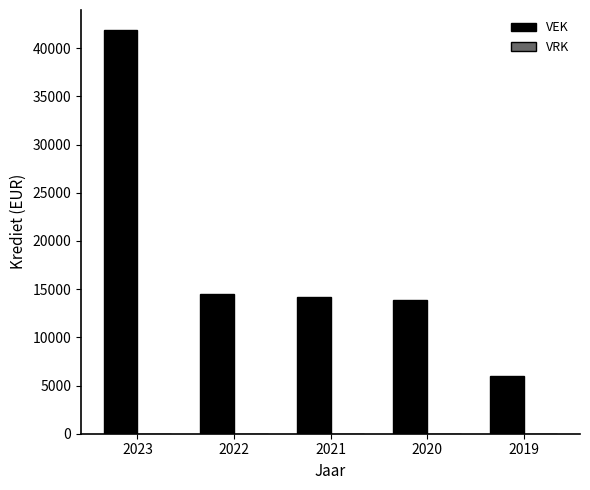

How many series are shown in this chart?

1